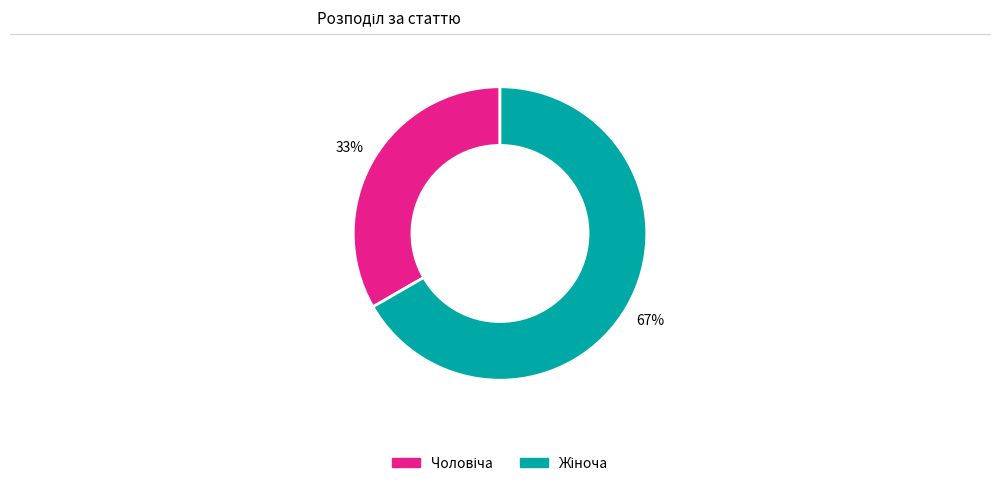

To the nearest percent, what is the average slice percentage?

50%